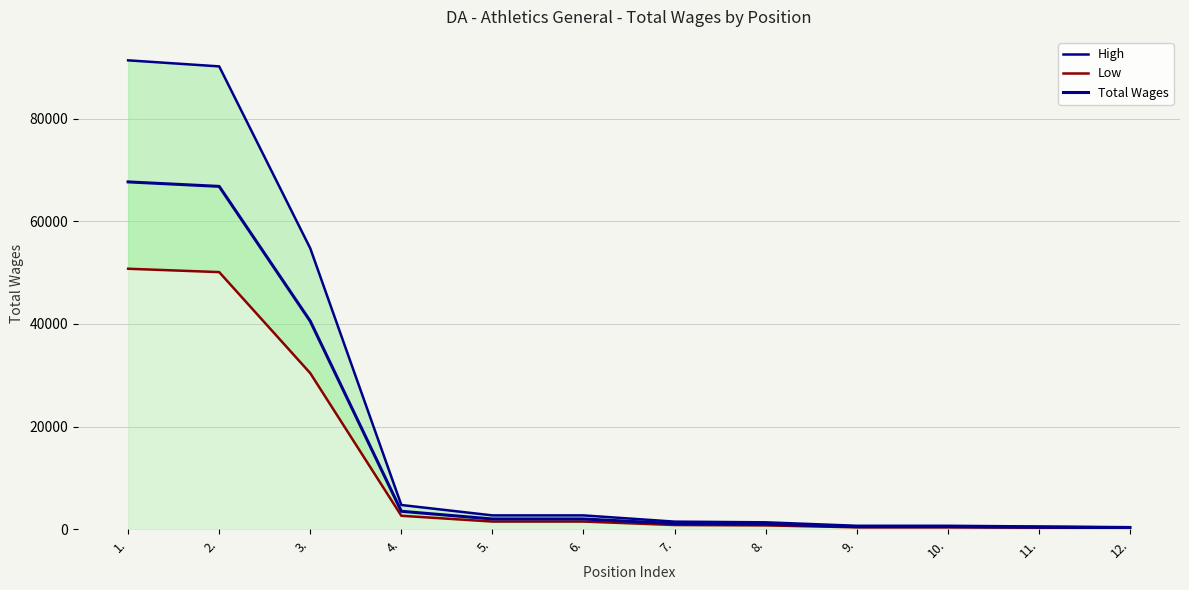

At which label does High reach its peak?

1.